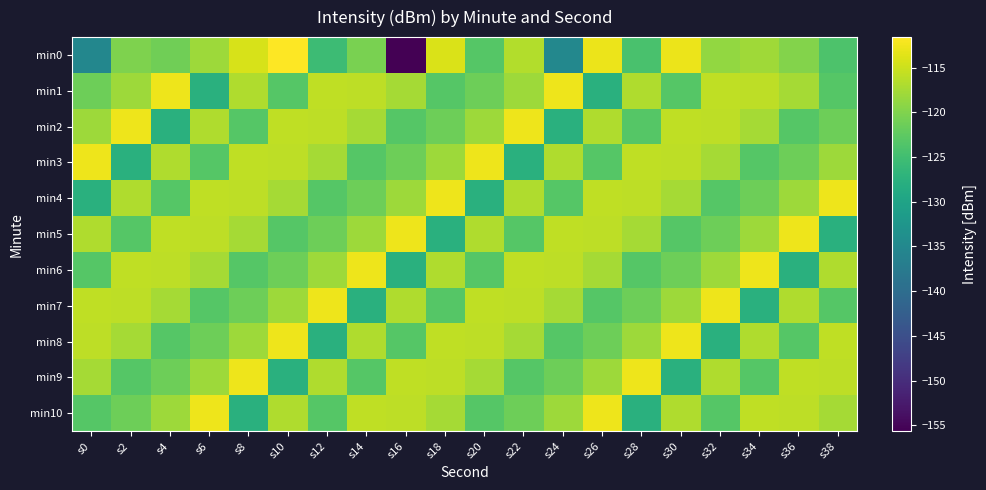

Which has a higher value, s34 or s14?

s34